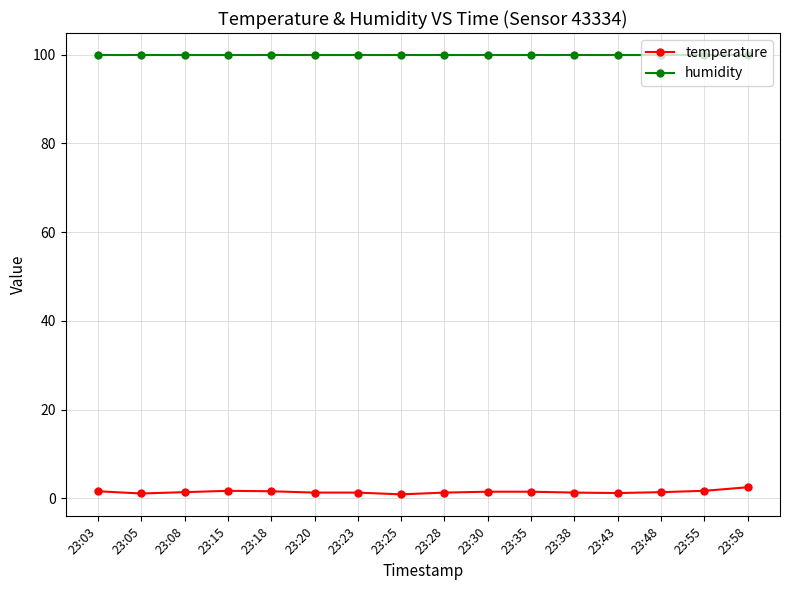

True or false: humidity and temperature intersect in this chart.

False